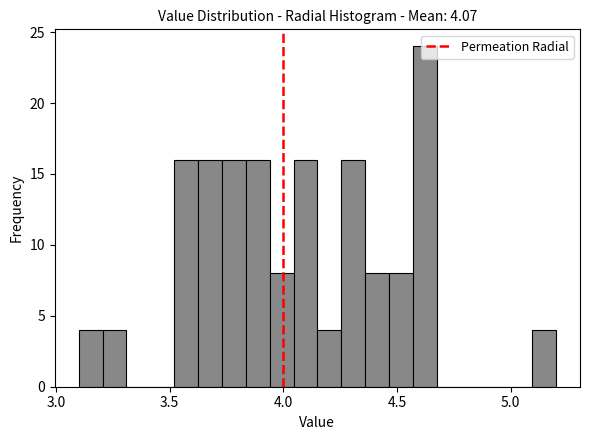

Read against the x-axis, roughly where is the centre of the tallest bar?

4.60